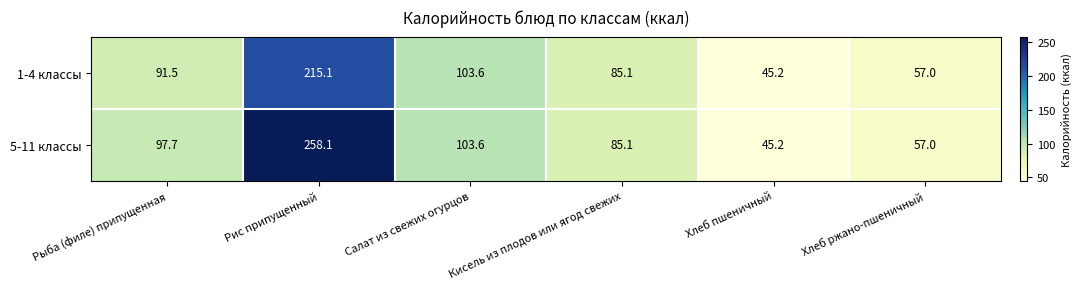

Which series has the largest total across all categories?

5-11 классы